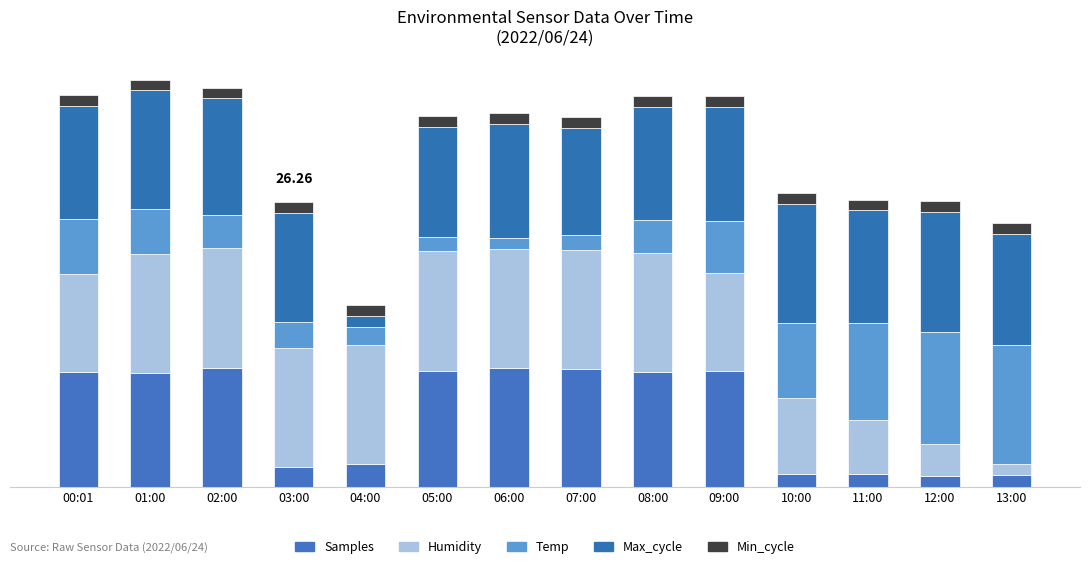

Are the bars horizontal?

No